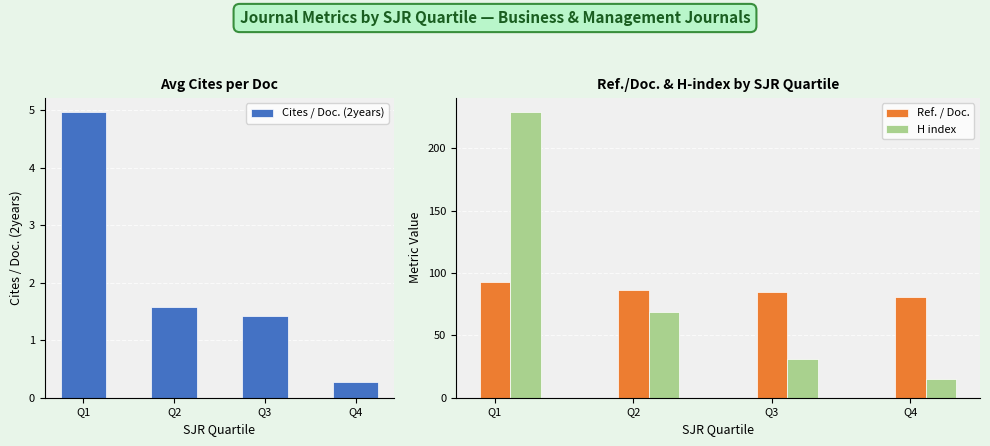

Count the number of data series in this chart.

3